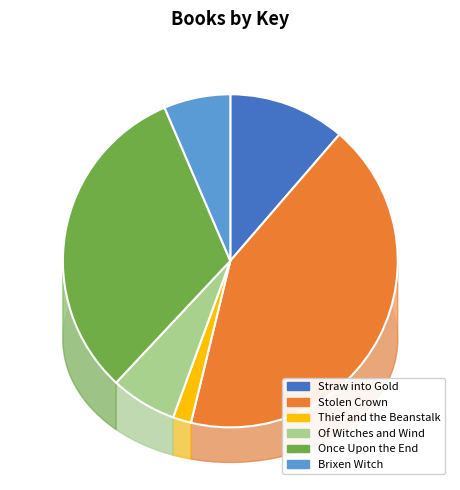

To the nearest percent, what percentage of the pie is Once Upon the End?

32%